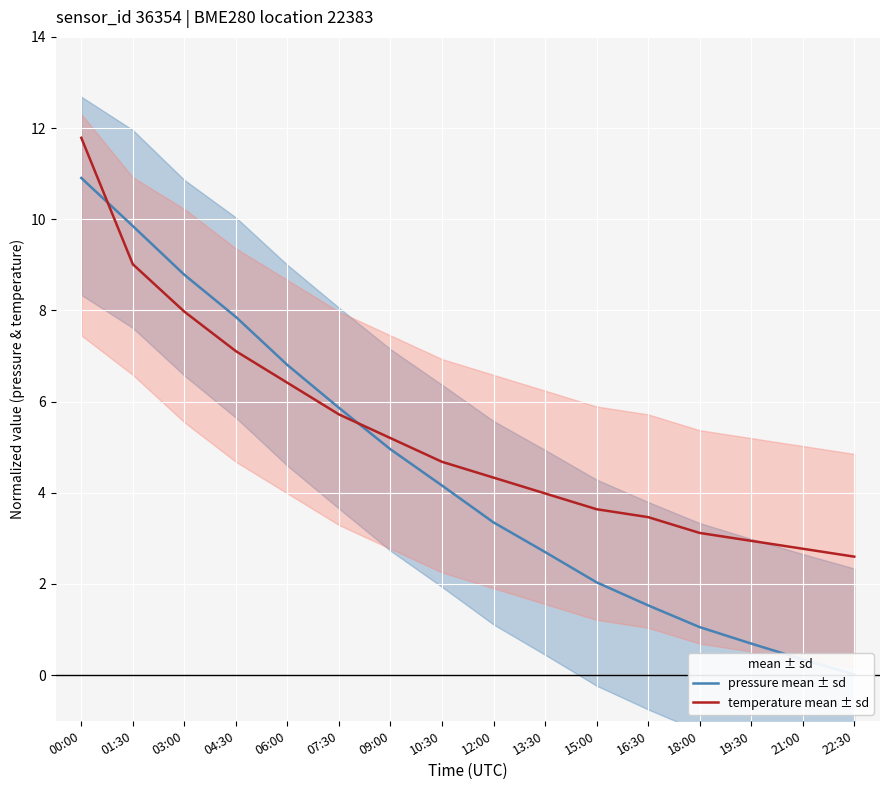

What is the difference between the highest and lowest values at 22:30?

2.6